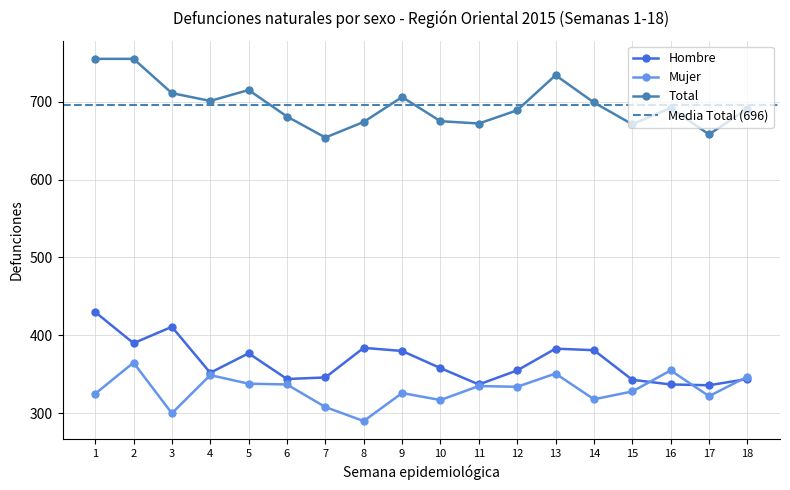

What are all the series names shown in the legend?

Hombre, Mujer, Total